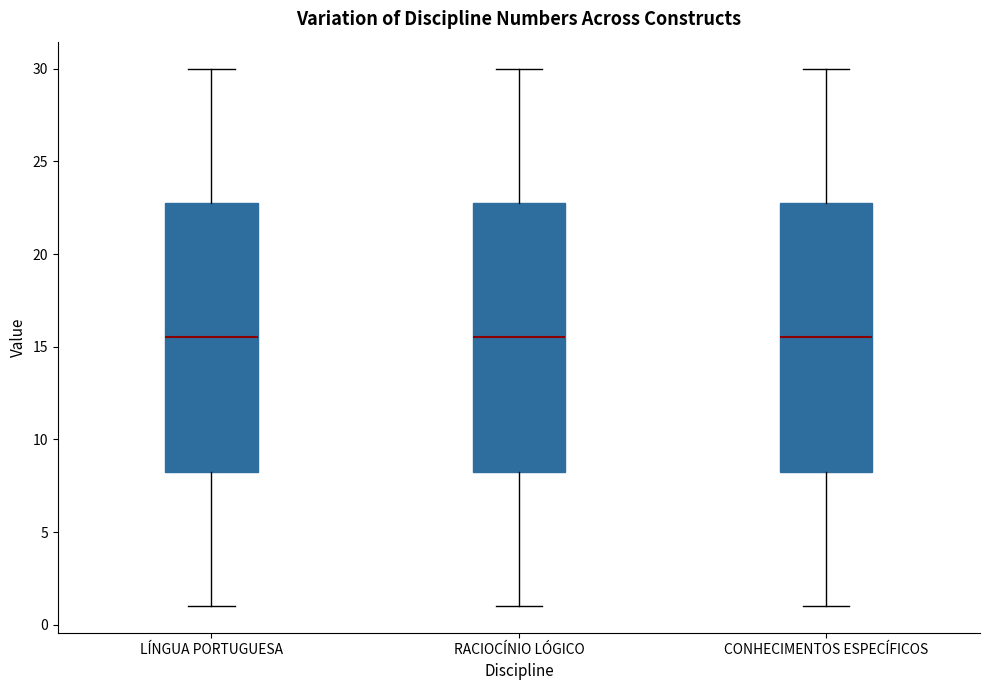

Reading left to right, transcribe this box plot: for each box, give where its median line is, the range the box spans, and where its two whiskers end, as read against the y-axis. The values are not printed on the chart, so give them approximately, as read against the axis.

LÍNGUA PORTUGUESA: median 15.5, box 8.5 to 23.0, whiskers 1.0 to 30.0
RACIOCÍNIO LÓGICO: median 15.5, box 8.5 to 23.0, whiskers 1.0 to 30.0
CONHECIMENTOS ESPECÍFICOS: median 15.5, box 8.5 to 23.0, whiskers 1.0 to 30.0